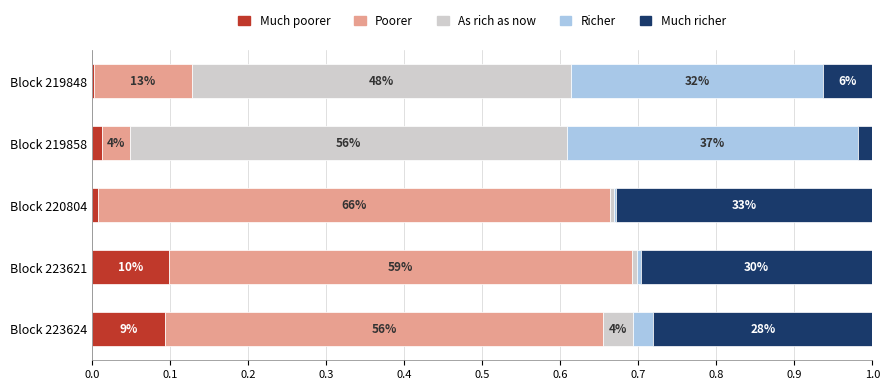

What are all the series names shown in the legend?

Much poorer, Poorer, As rich as now, Richer, Much richer